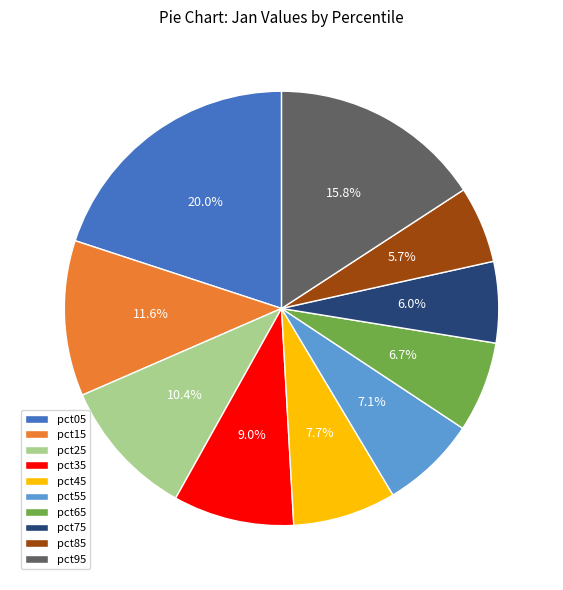

Which category has the biggest portion of the pie?

pct05